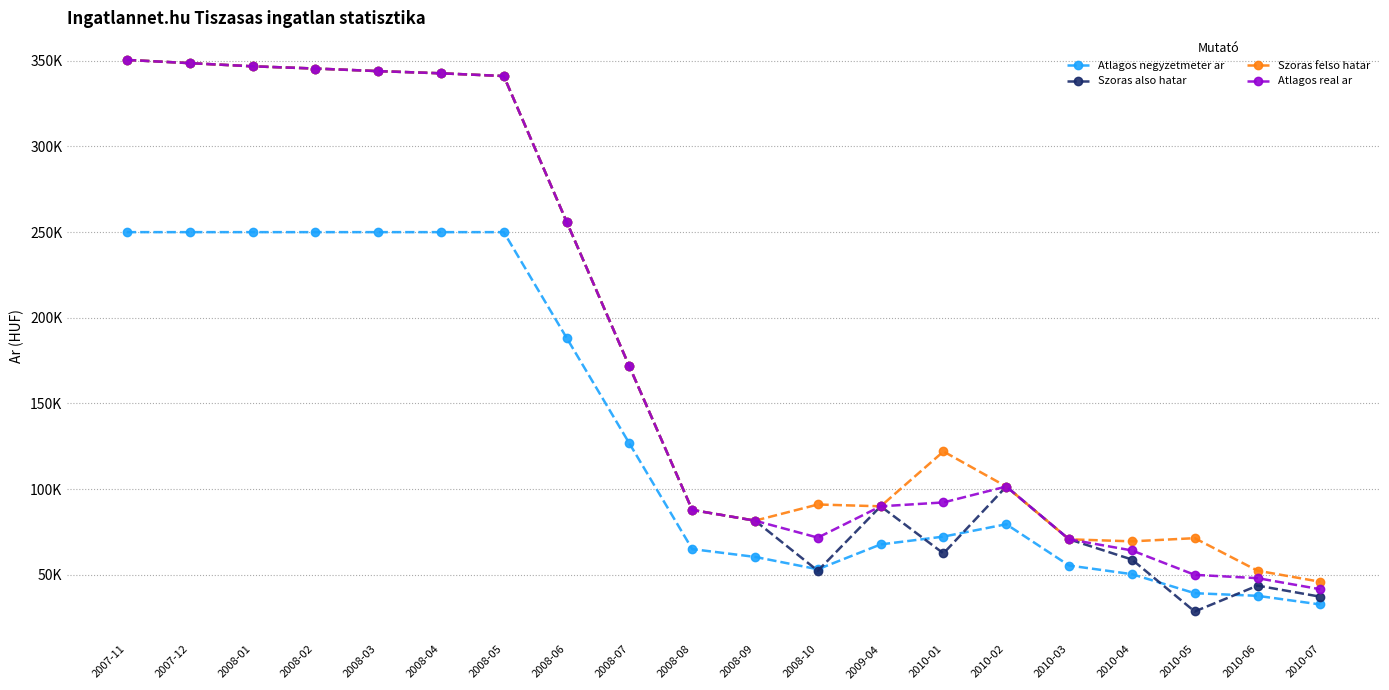

Reading left to right, transcribe all the data shown in this chart.

Atlagos negyzetmeter ar: 250000	250000	250000	250000	250000	250000	250000	188333	126667	65000	60441	53219	67729	72288	79511	55417	50373	39257	37725	32681
Szoras also hatar: 350523	348645	346787	345487	343983	342704	341119	256107	171617	87851	81590	52347	89973	62492	101511	70709	58915	28576	43679	37209
Szoras felso hatar: 350523	348645	346787	345487	343983	342704	341119	256107	171617	87851	81590	91029	89973	121980	101511	70709	69521	71374	52397	45927
Atlagos real ar: 350523	348645	346787	345487	343983	342704	341119	256107	171617	87851	81590	71688	89973	92236	101511	70709	64218	49975	48038	41568